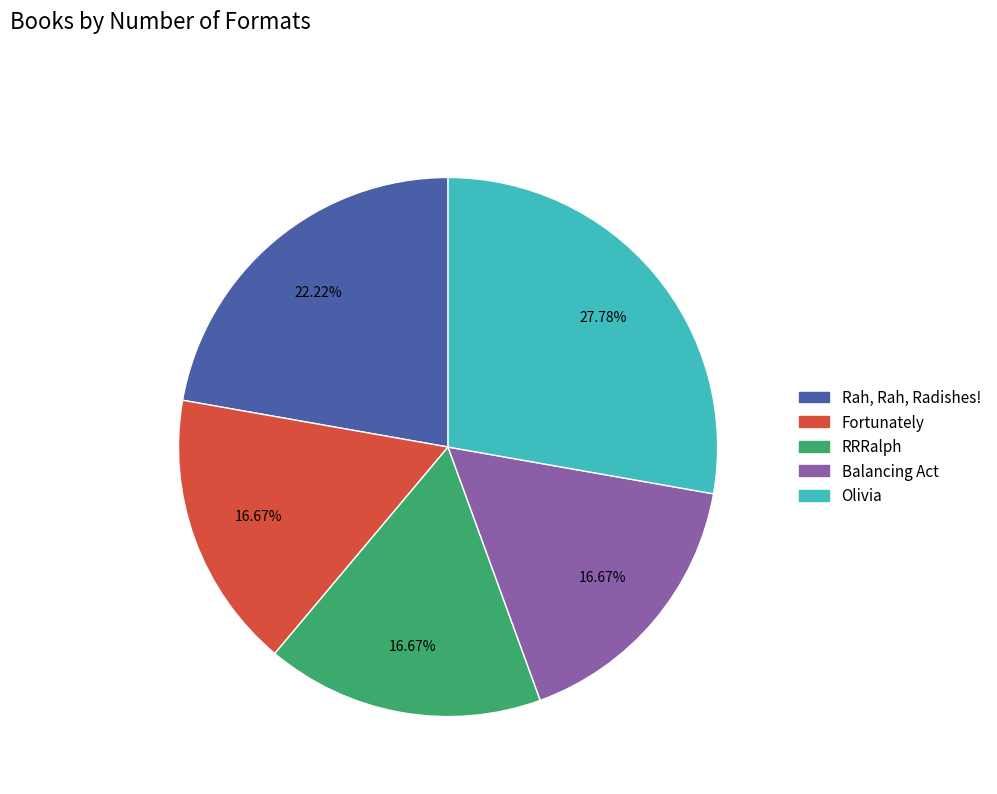

Which category has the biggest portion of the pie?

Olivia